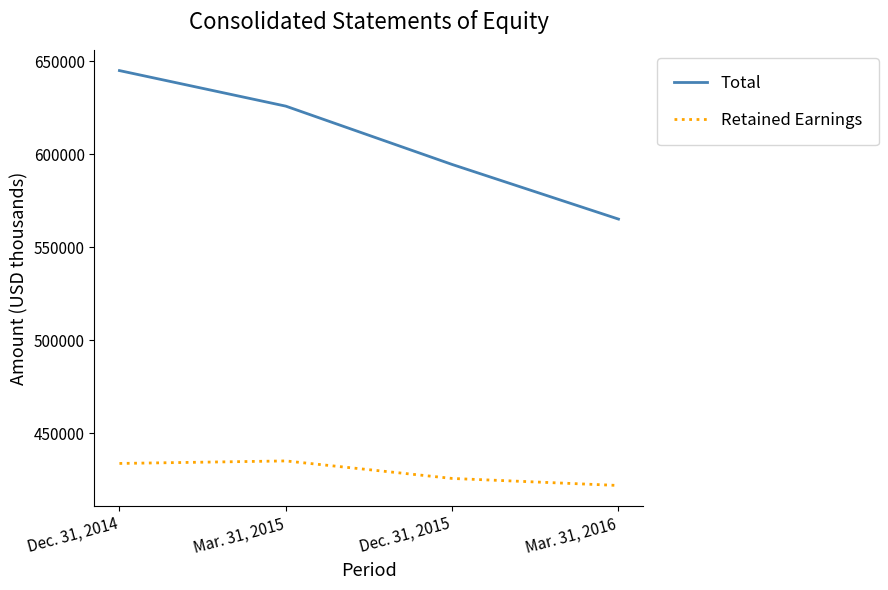

Where does the Total series first go above 625946?

Dec. 31, 2014